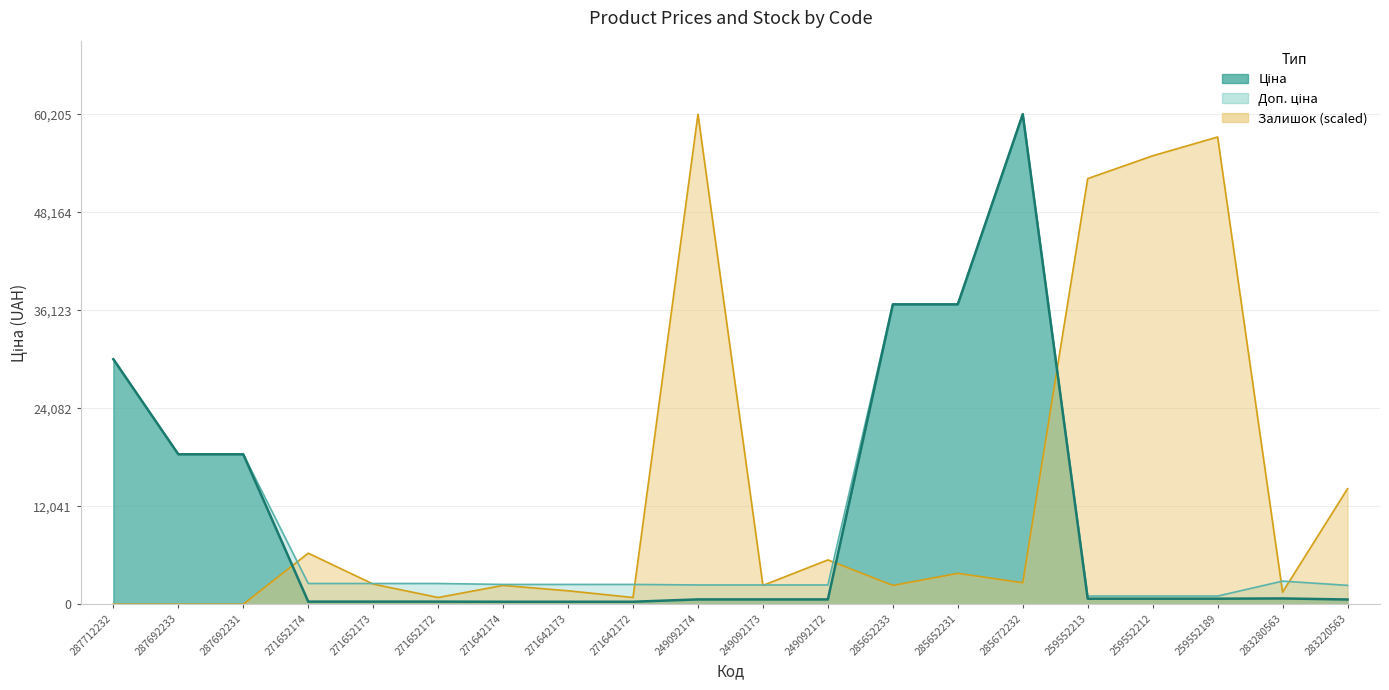

What are all the series names shown in the legend?

Ціна, Доп. ціна, Залишок